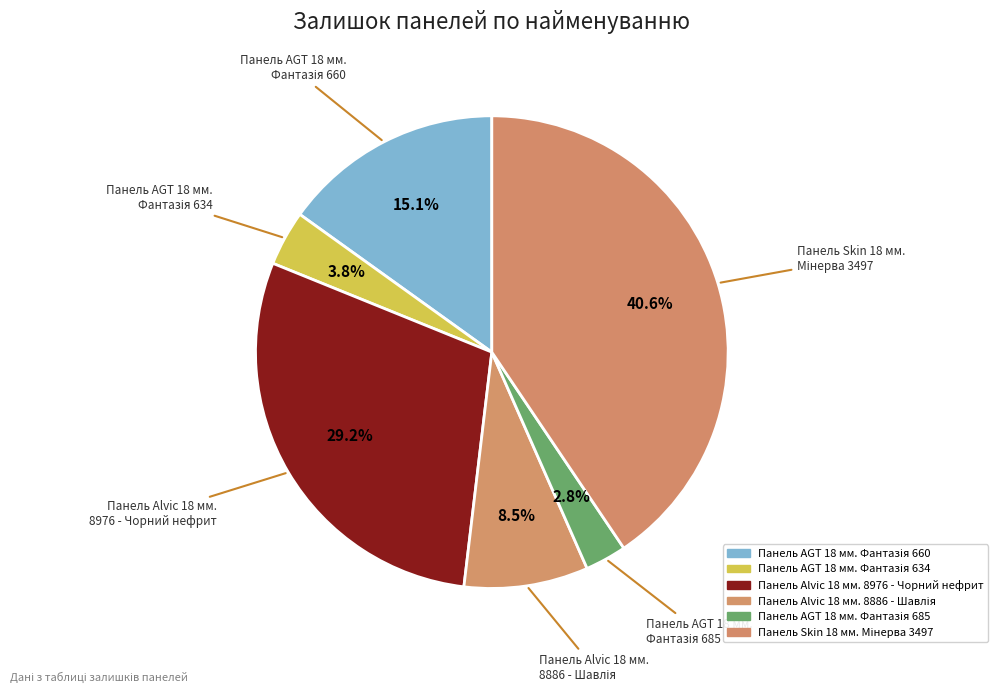

Does any single category account for the majority?

No